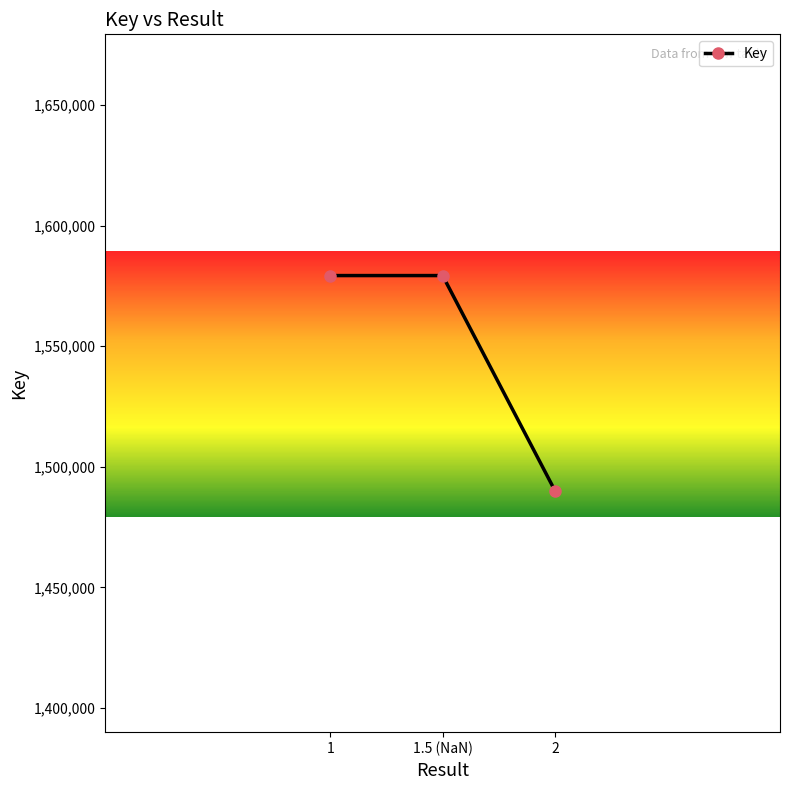

What is the ratio of the value at 1 to the value at 2?

1.1